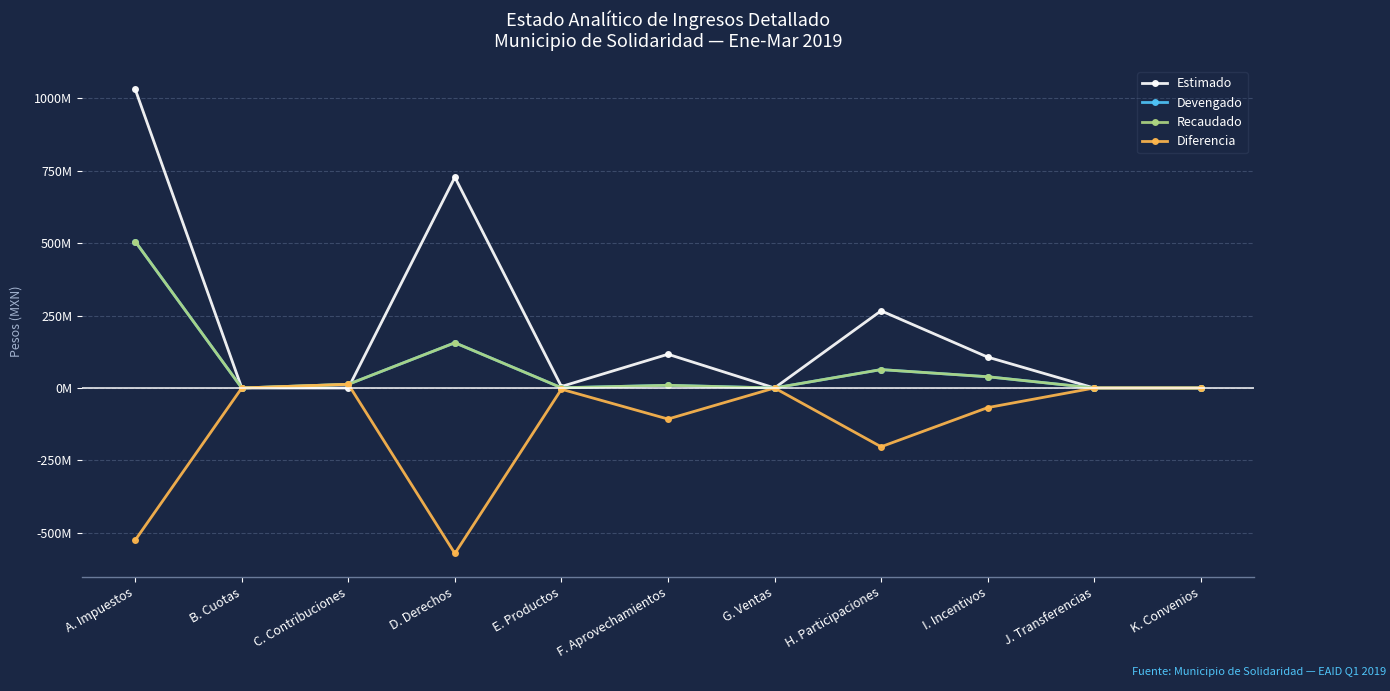

Reading left to right, transcribe all the data shown in this chart.

Estimado: 1031553244.0	0.0	0.0	727971518.0	5026179.0	116547666.0	0.0	266581220.0	106704376.0	0.0	0.0
Devengado: 506001487.6	0.0	12742181.0	156218744.8	748750.0	9268565.1	0.0	63519420.0	38853633.6	0.0	0.0
Recaudado: 506001487.6	0.0	12742181.0	156218744.8	748750.0	9268565.1	0.0	63519420.0	38853633.6	0.0	0.0
Diferencia: -525551756.4	0.0	12742181.0	-571752773.2	-4277429.0	-107279100.9	0.0	-203061800.0	-67850742.4	0.0	0.0